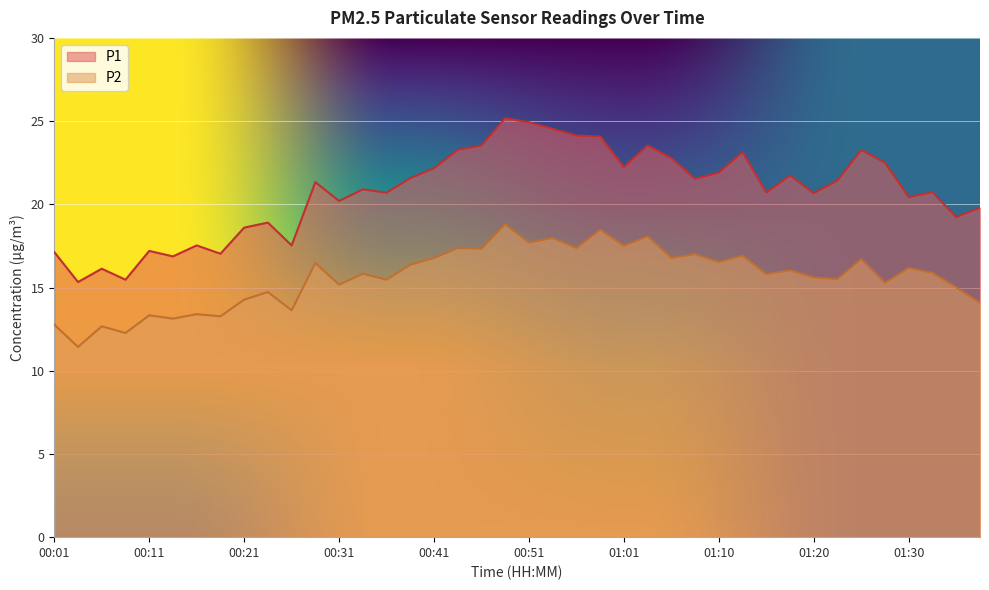

The value of P2 at 00:36 is 15.5. True or false?

True